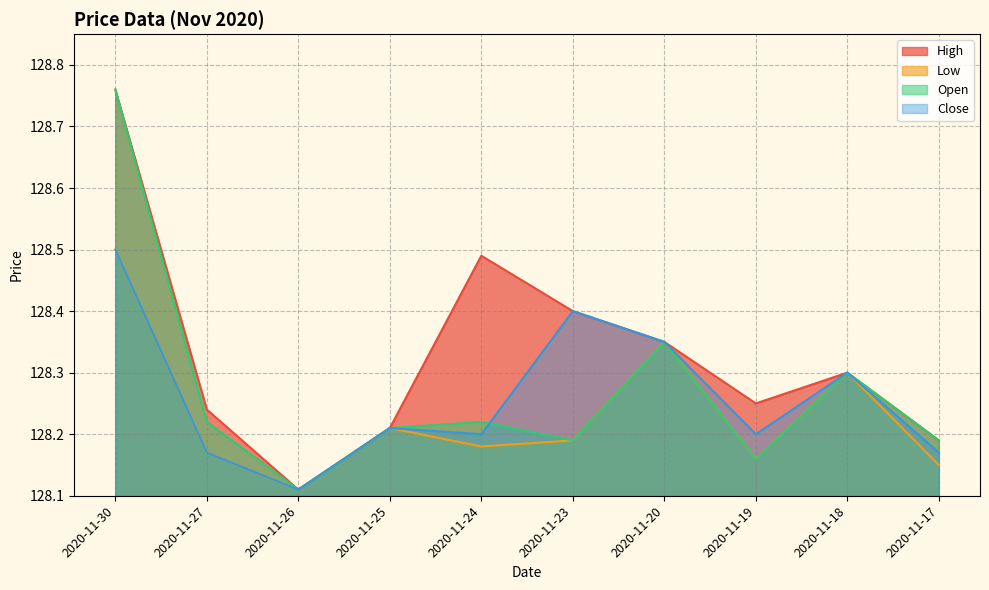

What is the difference between the maximum and minimum values in the High series?

0.6